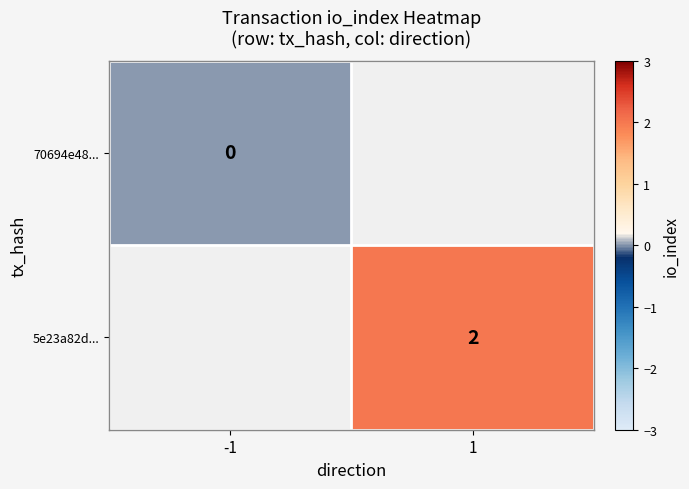

Which label corresponds to the largest value in the chart?

1